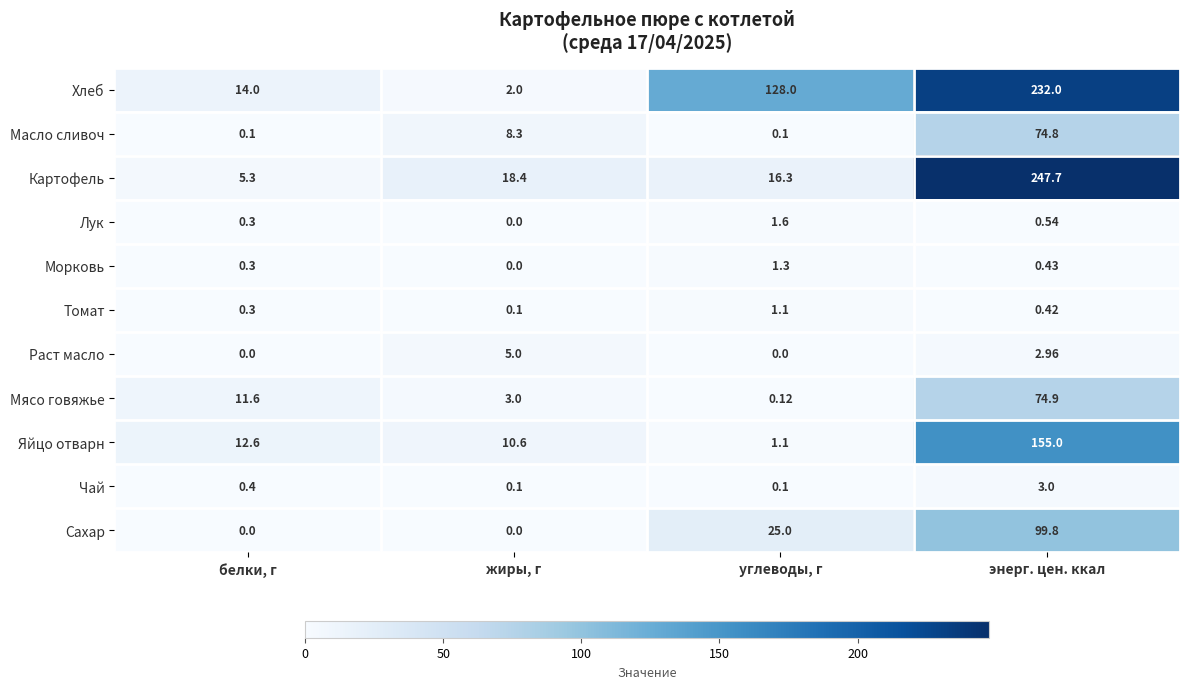

Is the value of Хлеб at жиры, г greater than the value of Масло сливоч at углеводы, г?

Yes